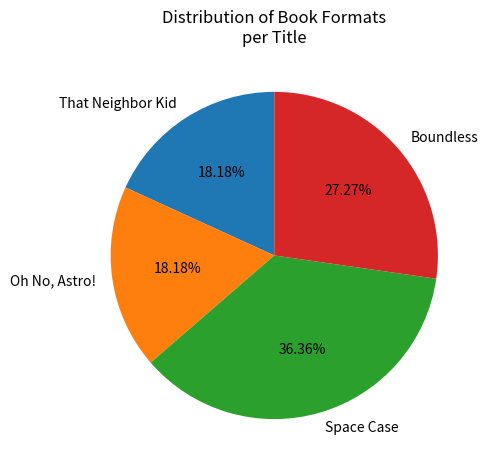

Which has a higher value, Oh No, Astro! or Boundless?

Boundless